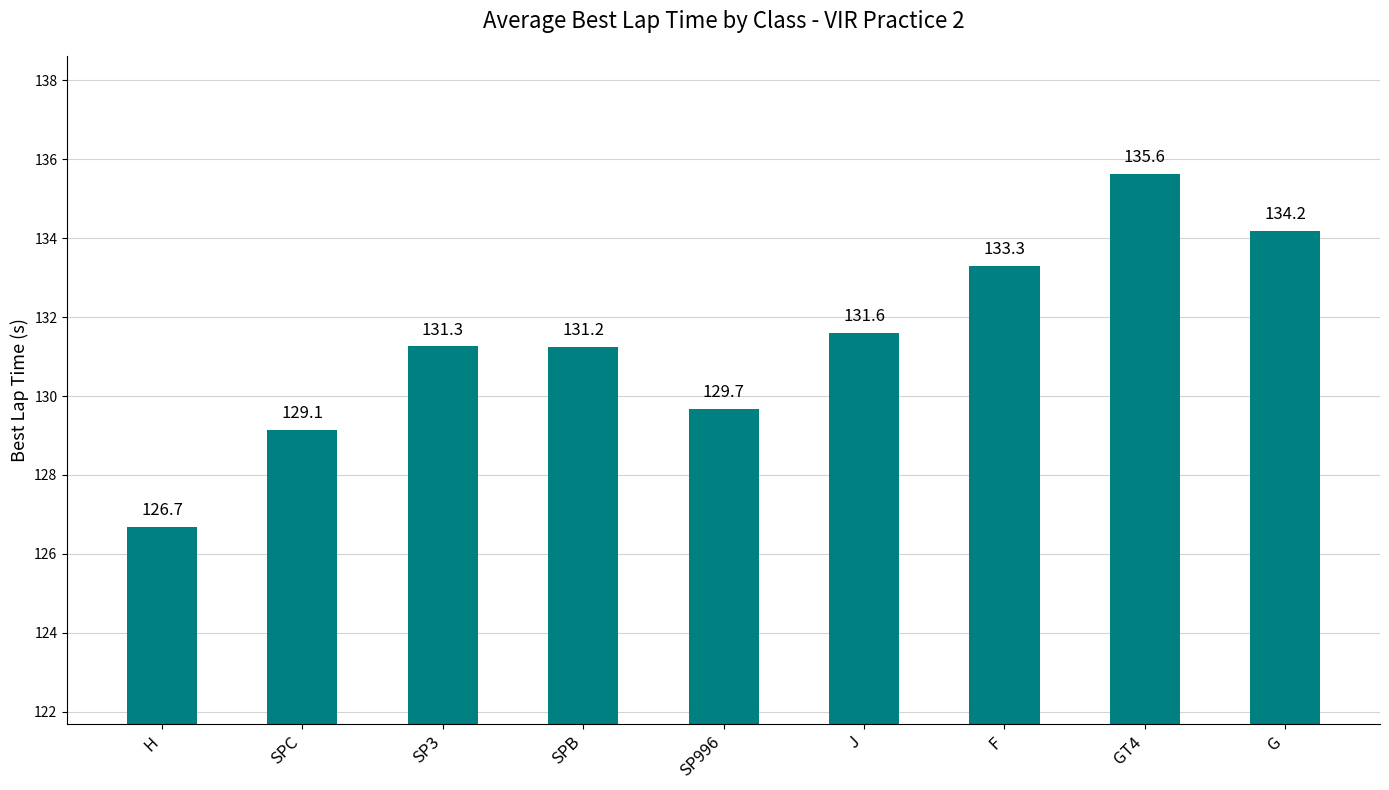

What is the greatest value displayed?

135.6